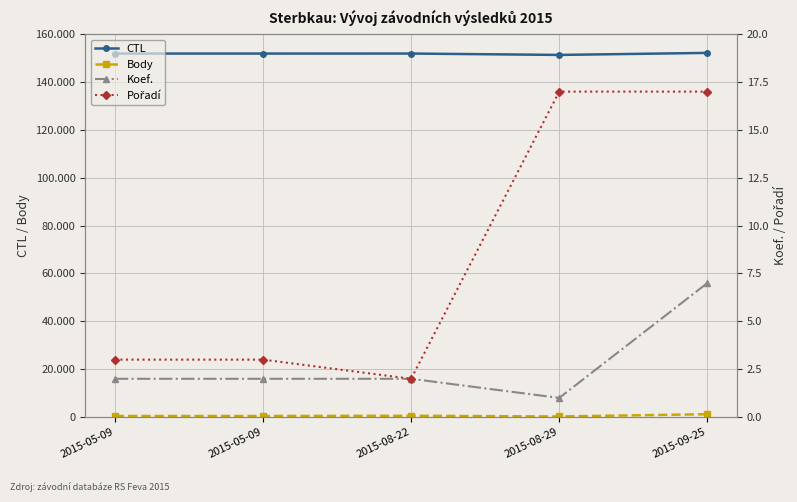

At 2015-09-25, list the series in order from largest to smallest.

CTL, Body, Pořadí, Koef.